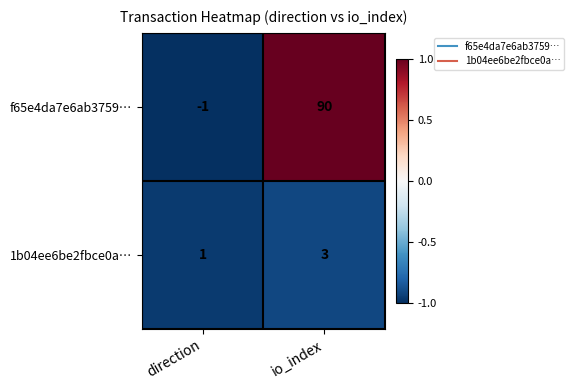

At how many categories does at least one series exceed 0?

2